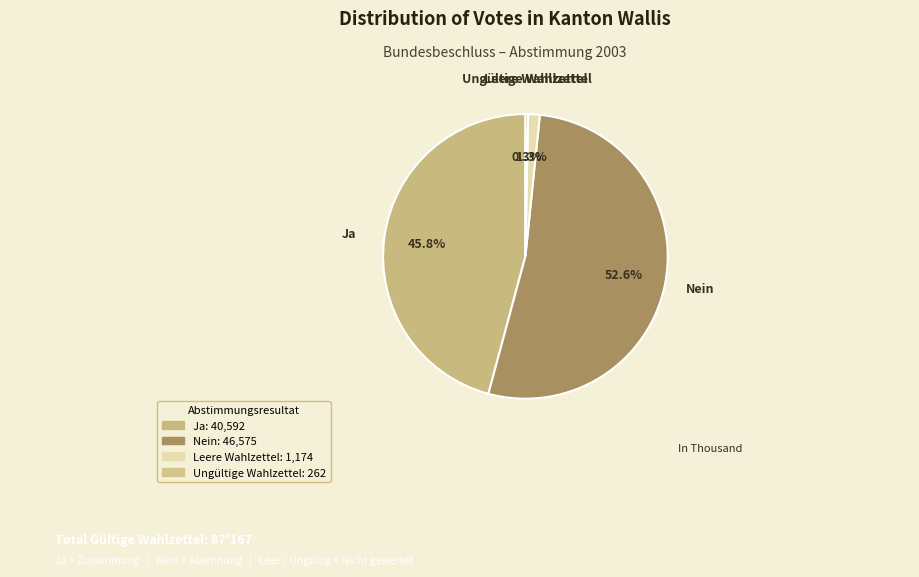

Does any single category account for the majority?

Yes